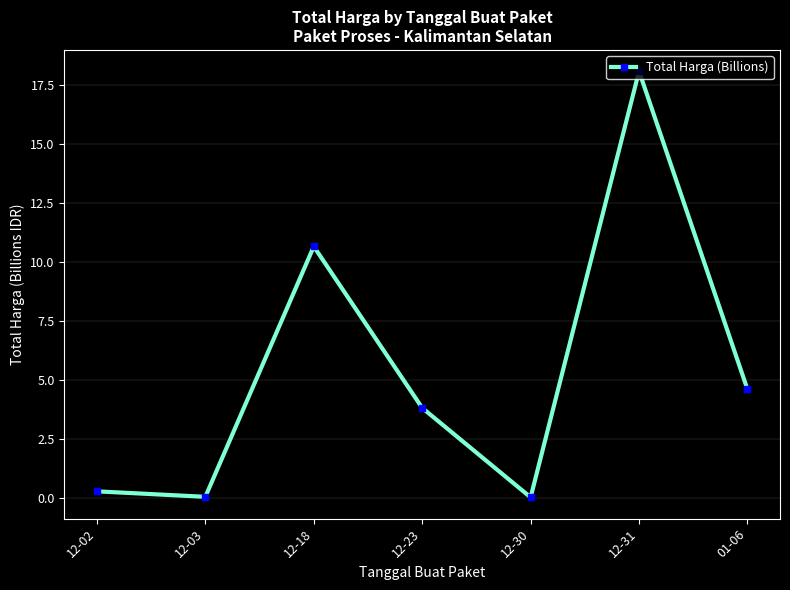

What is the difference between the maximum and minimum values?

18.1